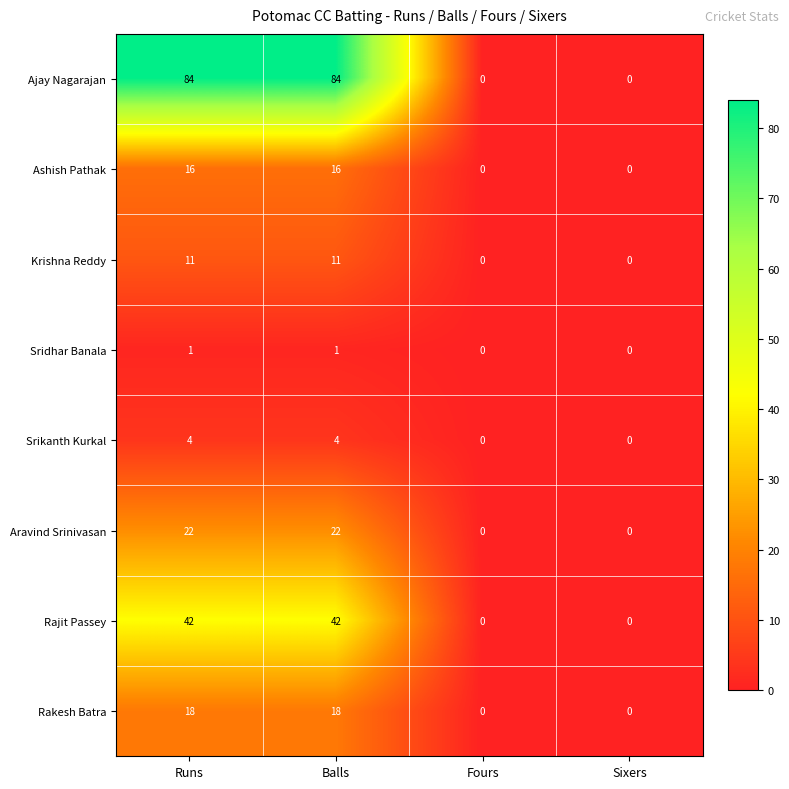

How many data points does each series have?

4